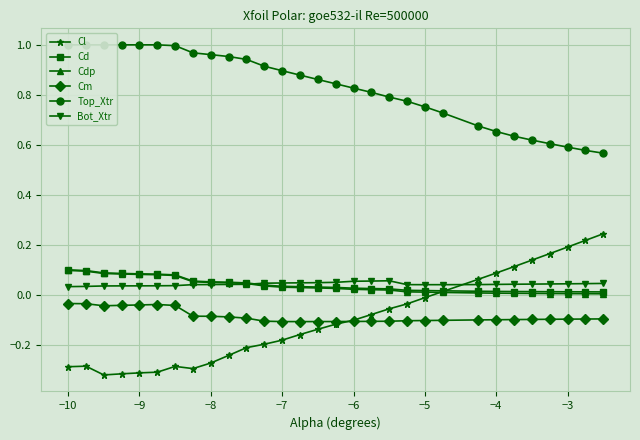

How many intersections are there between Bot_Xtr and Cl?

1